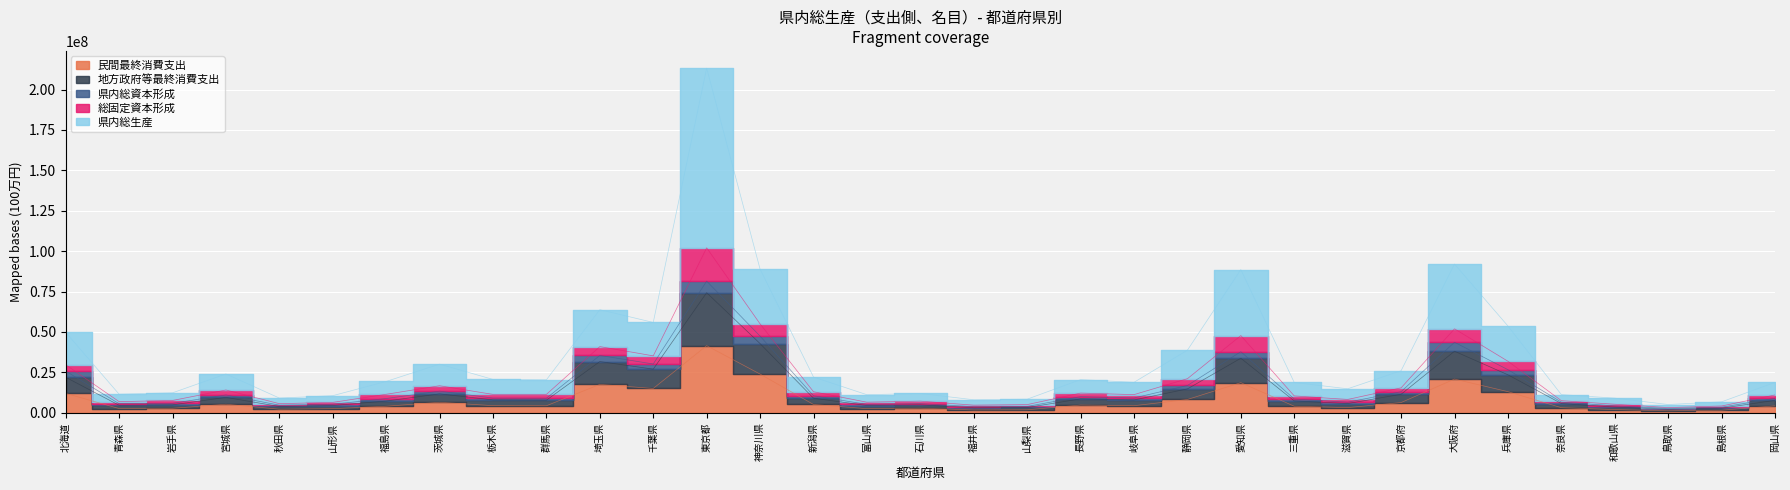

At which category is the sum across all series the highest?

東京都